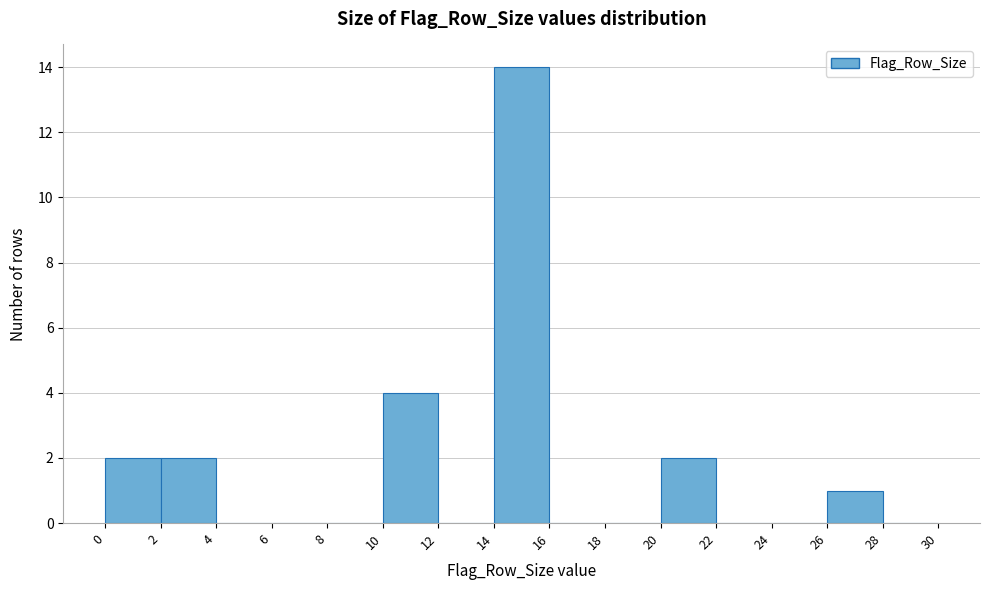

What is the height of the bar covering 2 to 4 on the x-axis? The values are not printed on the chart, so give them approximately, as read against the axis.

2